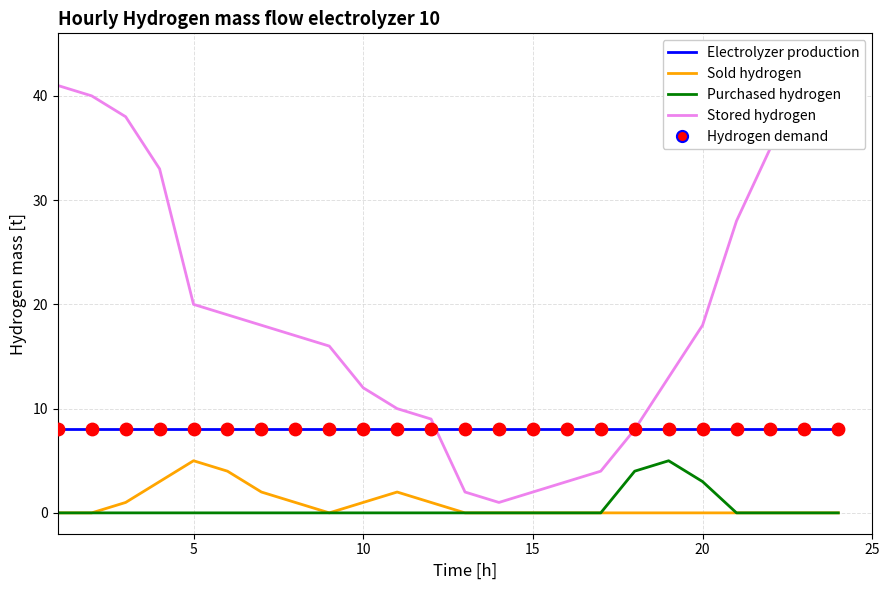

Which series has the largest Y range (max minus min)?

Stored hydrogen